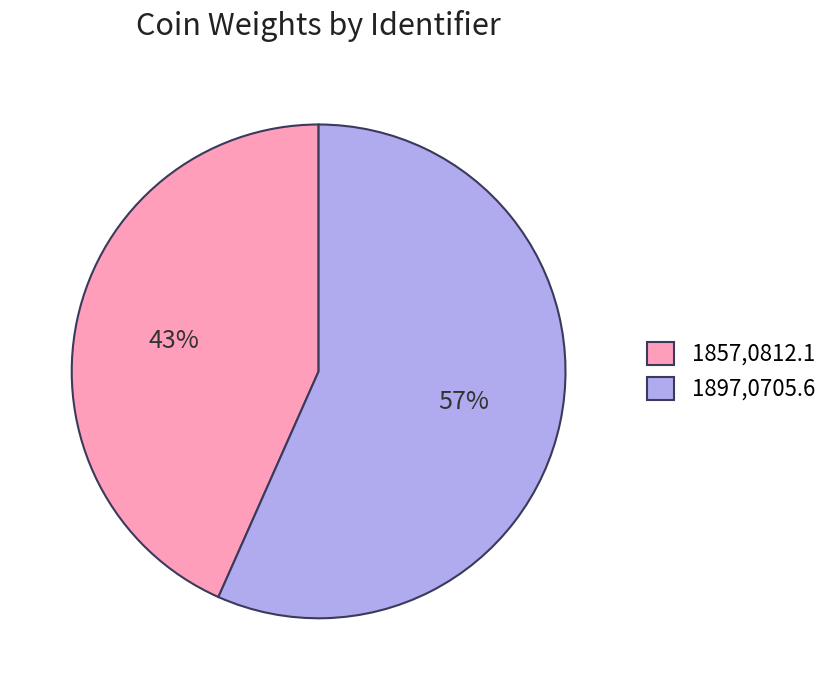

How many slices are in this pie chart?

2